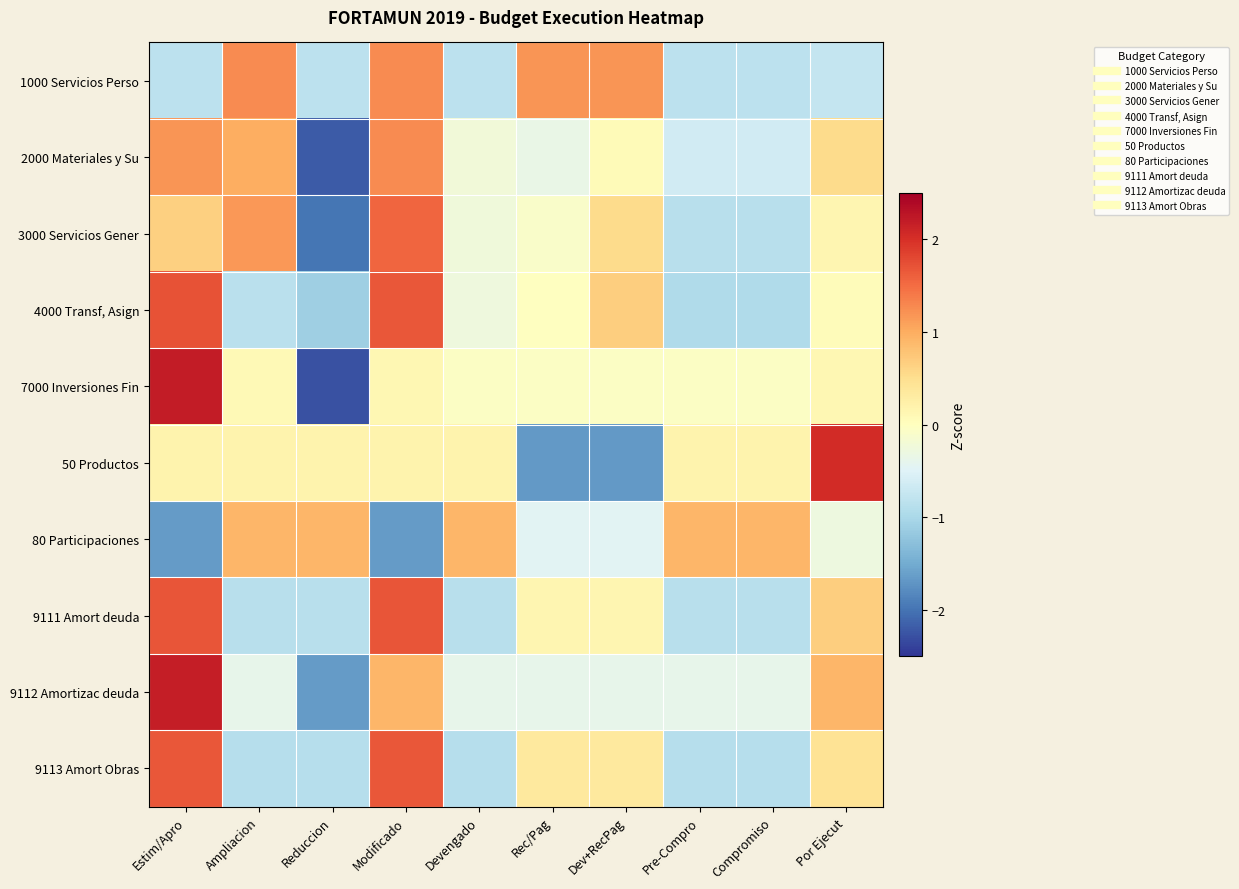

Reading right to left, list all the values displayed in this chart.

1000 Servicios Perso: Por Ejecut=-0.8	Compromiso=-0.8	Pre-Compro=-0.8	Dev+RecPag=1.2	Rec/Pag=1.2	Devengado=-0.8	Modificado=1.3	Reduccion=-0.8	Ampliacion=1.3	Estim/Apro=-0.8
2000 Materiales y Su: Por Ejecut=0.5	Compromiso=-0.6	Pre-Compro=-0.6	Dev+RecPag=0.1	Rec/Pag=-0.3	Devengado=-0.2	Modificado=1.3	Reduccion=-2.2	Ampliacion=1.0	Estim/Apro=1.2
3000 Servicios Gener: Por Ejecut=0.1	Compromiso=-0.9	Pre-Compro=-0.9	Dev+RecPag=0.5	Rec/Pag=-0.1	Devengado=-0.2	Modificado=1.6	Reduccion=-2.0	Ampliacion=1.2	Estim/Apro=0.6
4000 Transf, Asign: Por Ejecut=0.0	Compromiso=-1.0	Pre-Compro=-1.0	Dev+RecPag=0.7	Rec/Pag=-0.0	Devengado=-0.3	Modificado=1.7	Reduccion=-1.1	Ampliacion=-0.8	Estim/Apro=1.7
7000 Inversiones Fin: Por Ejecut=0.1	Compromiso=-0.1	Pre-Compro=-0.1	Dev+RecPag=-0.1	Rec/Pag=-0.1	Devengado=-0.1	Modificado=0.1	Reduccion=-2.3	Ampliacion=0.1	Estim/Apro=2.2
50 Productos: Por Ejecut=2.0	Compromiso=0.2	Pre-Compro=0.2	Dev+RecPag=-1.7	Rec/Pag=-1.7	Devengado=0.2	Modificado=0.2	Reduccion=0.2	Ampliacion=0.2	Estim/Apro=0.2
80 Participaciones: Por Ejecut=-0.3	Compromiso=0.9	Pre-Compro=0.9	Dev+RecPag=-0.5	Rec/Pag=-0.5	Devengado=0.9	Modificado=-1.6	Reduccion=0.9	Ampliacion=0.9	Estim/Apro=-1.6
9111 Amort deuda: Por Ejecut=0.7	Compromiso=-0.9	Pre-Compro=-0.9	Dev+RecPag=0.2	Rec/Pag=0.2	Devengado=-0.9	Modificado=1.7	Reduccion=-0.9	Ampliacion=-0.9	Estim/Apro=1.7
9112 Amortizac deuda: Por Ejecut=0.9	Compromiso=-0.4	Pre-Compro=-0.4	Dev+RecPag=-0.4	Rec/Pag=-0.4	Devengado=-0.4	Modificado=0.9	Reduccion=-1.7	Ampliacion=-0.4	Estim/Apro=2.2
9113 Amort Obras: Por Ejecut=0.4	Compromiso=-0.9	Pre-Compro=-0.9	Dev+RecPag=0.3	Rec/Pag=0.3	Devengado=-0.9	Modificado=1.7	Reduccion=-0.9	Ampliacion=-0.9	Estim/Apro=1.7